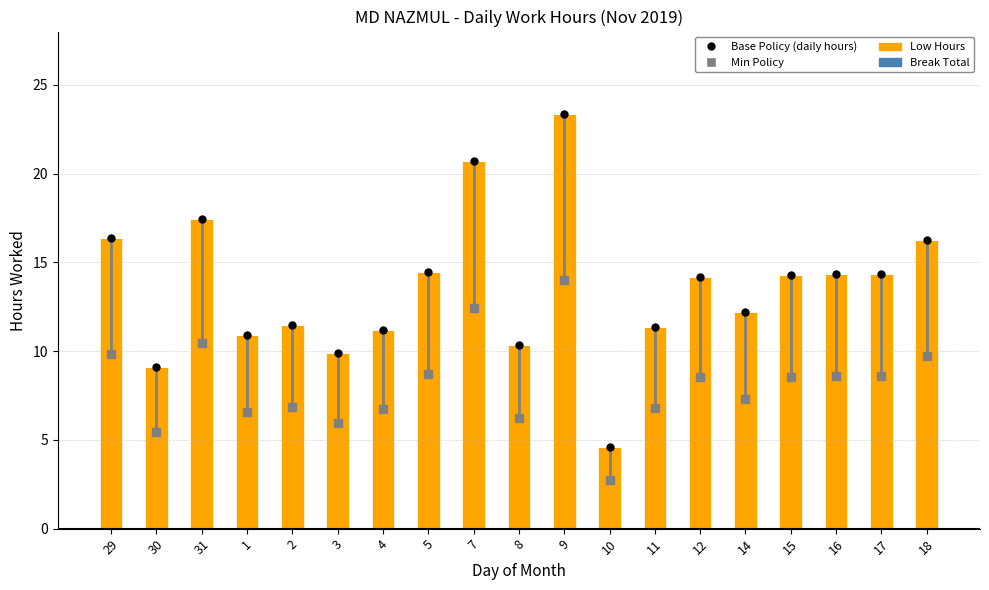

What position from the right is 18?

1